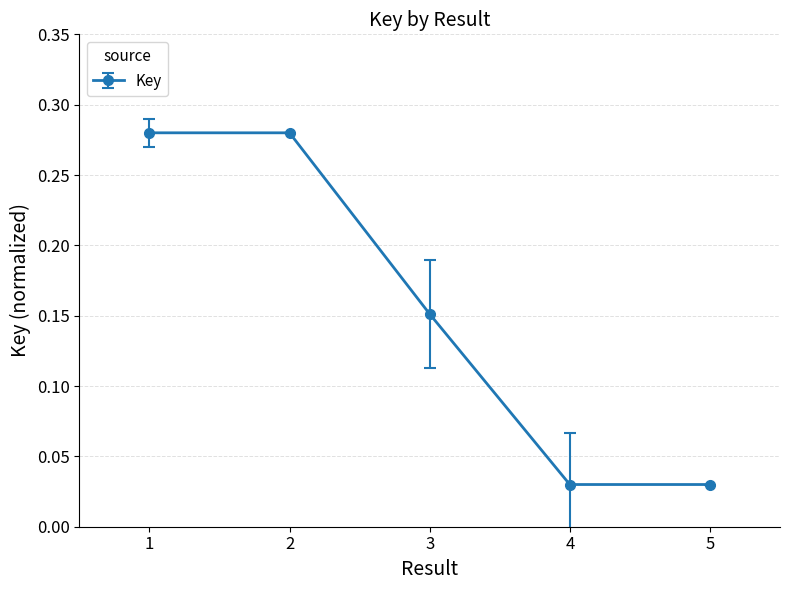

How many values are between 0 and 1?

5